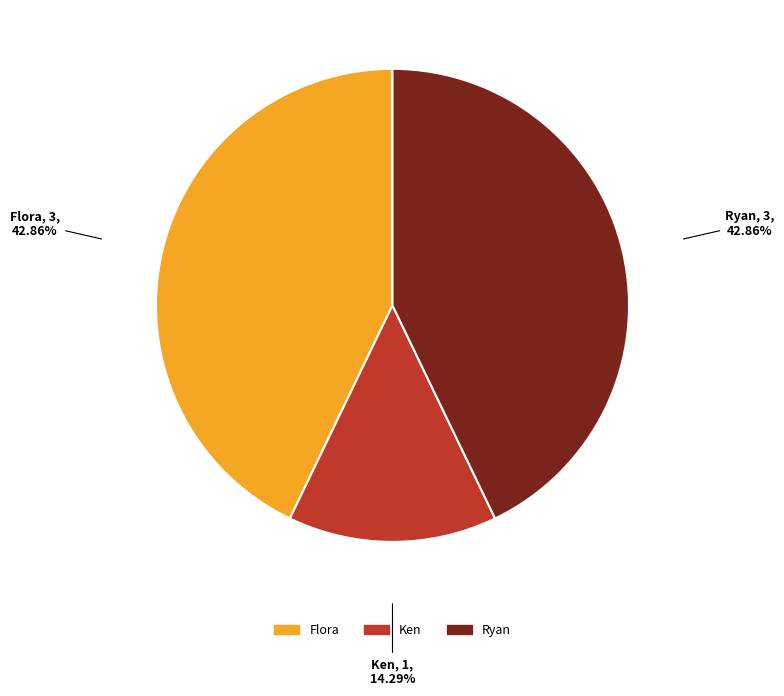

To the nearest percent, what portion does Ken represent?

14%